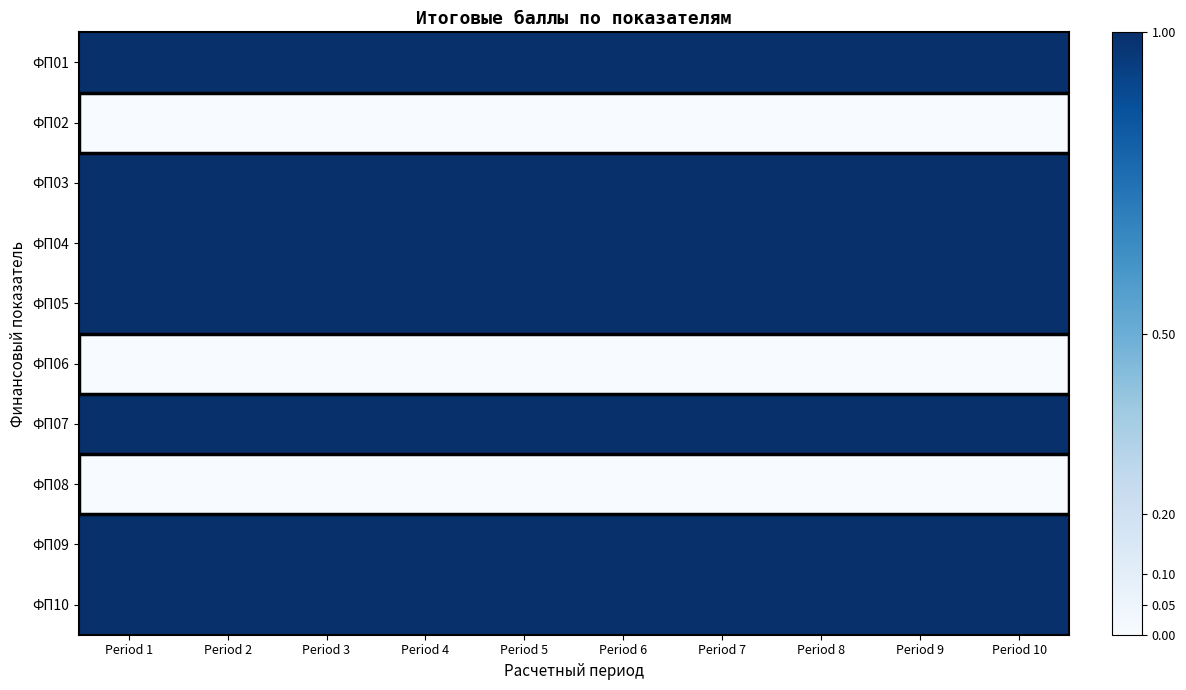

Which series has the widest spread of values?

ФП01